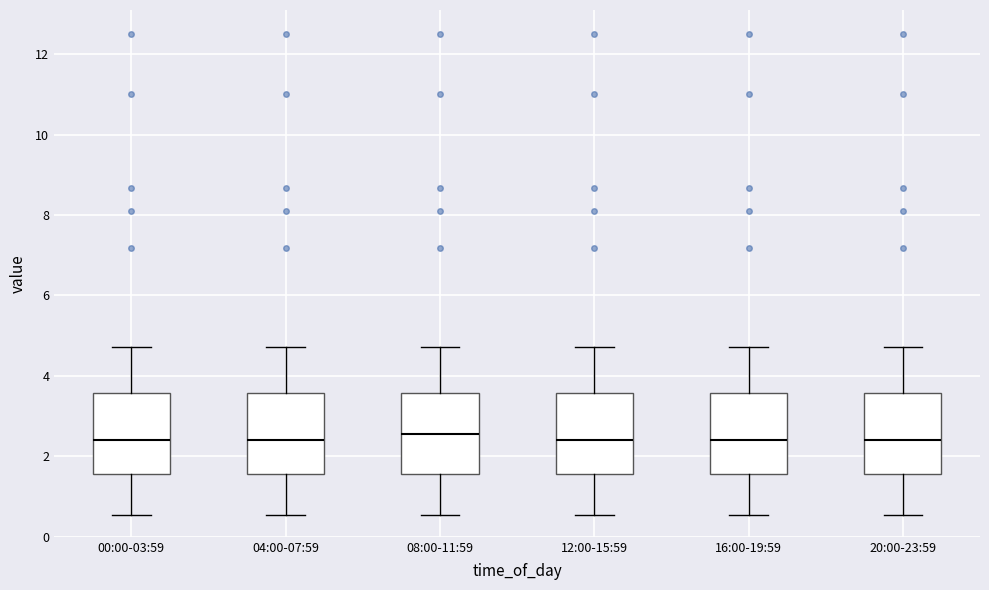

Reading left to right, transcribe this box plot: for each box, give where its median line is, the range the box spans, and where its two whiskers end, as read against the y-axis. The values are not printed on the chart, so give them approximately, as read against the axis.

00:00-03:59: median 2.4, box 1.6 to 3.6, whiskers 0.6 to 4.8
04:00-07:59: median 2.4, box 1.6 to 3.6, whiskers 0.6 to 4.8
08:00-11:59: median 2.6, box 1.6 to 3.6, whiskers 0.6 to 4.8
12:00-15:59: median 2.4, box 1.6 to 3.6, whiskers 0.6 to 4.8
16:00-19:59: median 2.4, box 1.6 to 3.6, whiskers 0.6 to 4.8
20:00-23:59: median 2.4, box 1.6 to 3.6, whiskers 0.6 to 4.8